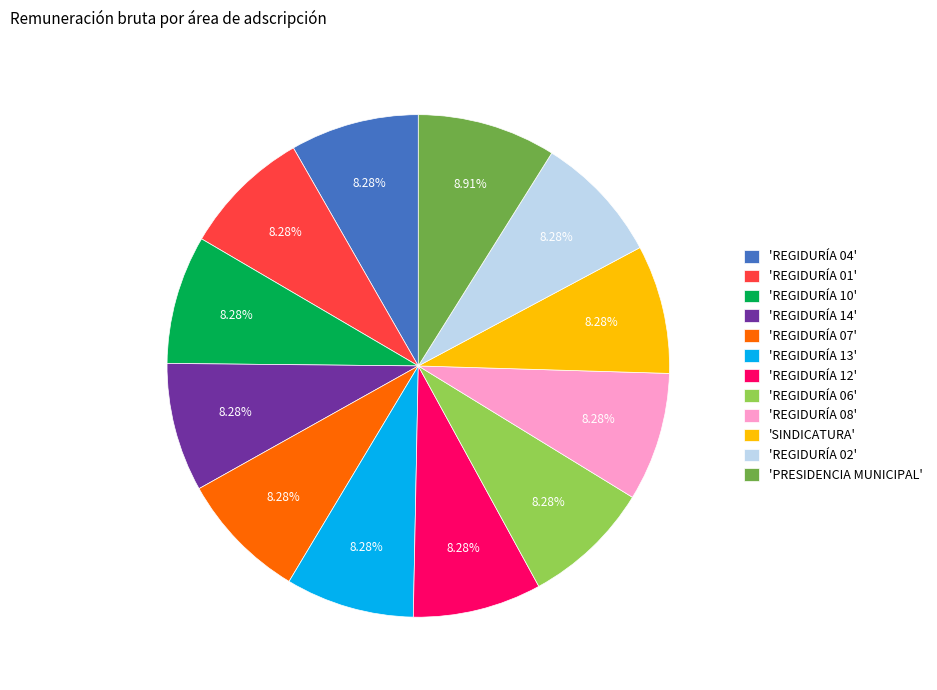

Do 'REGIDURÍA 13' and 'REGIDURÍA 14' together represent more than half of the pie?

No